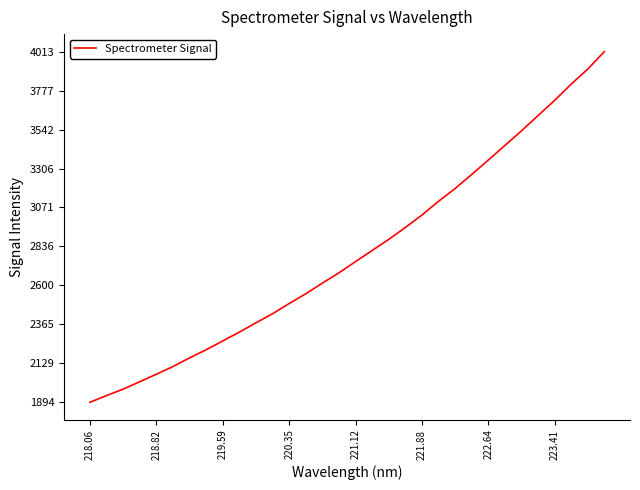

What is the difference between the maximum and minimum values?

2118.8